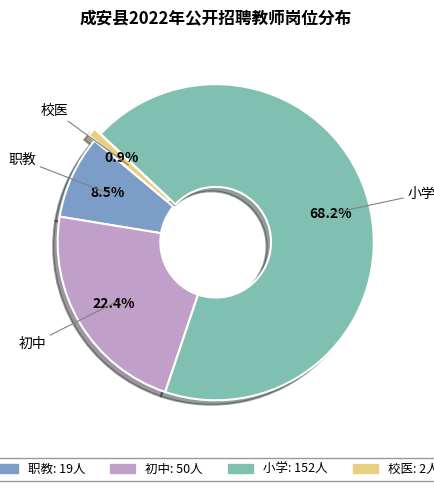

How much of the chart is everything except 初中?

77.6%